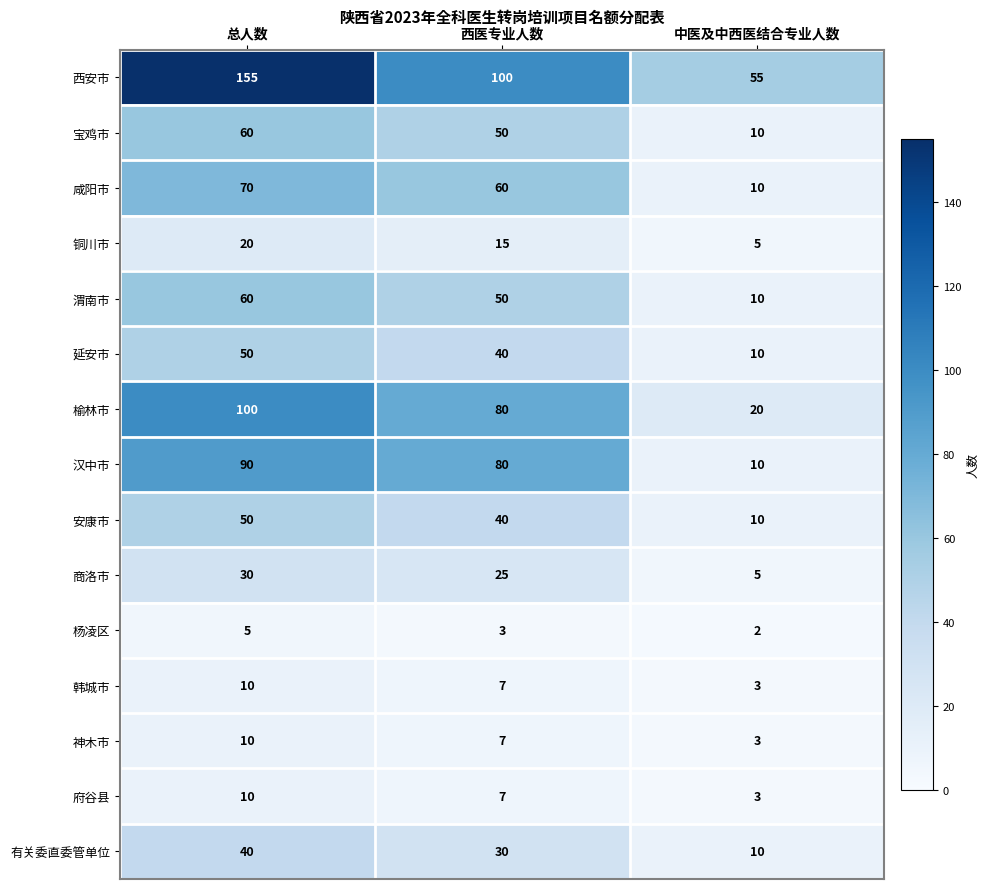

True or false: 榆林市 has a value of 80 at 西医专业人数.

True